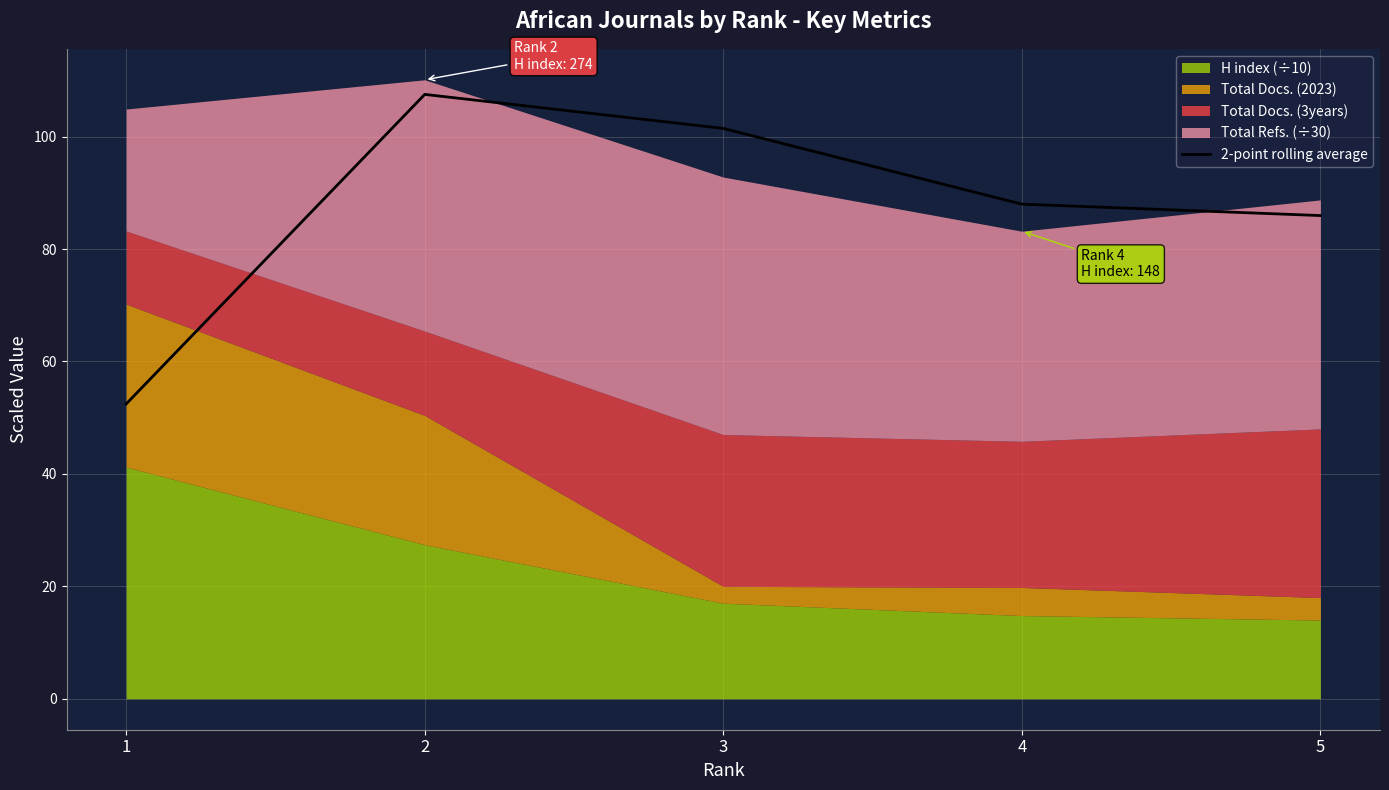

True or false: 2-point rolling average has a value of 85.9 at 5.

True